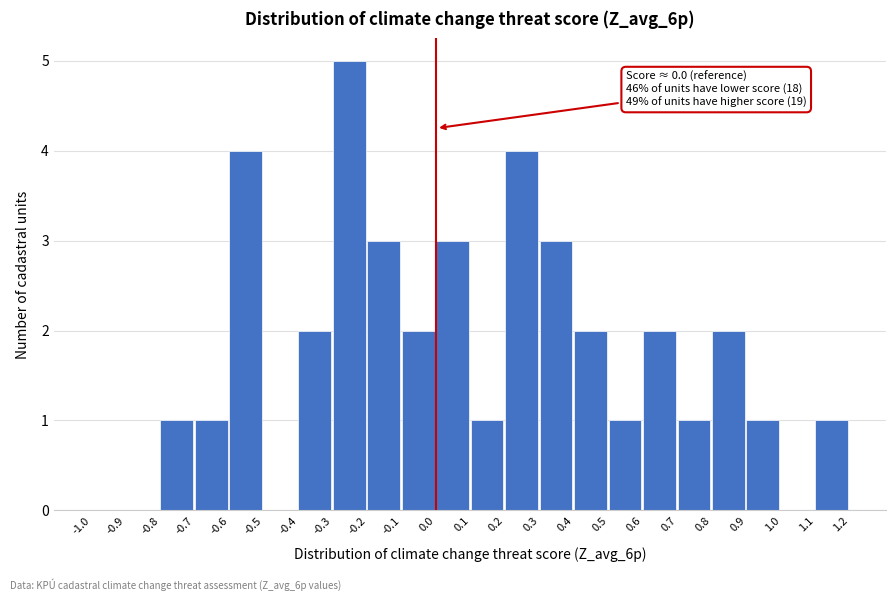

Which range on the x-axis has the tallest bar?

-0.3 to -0.2